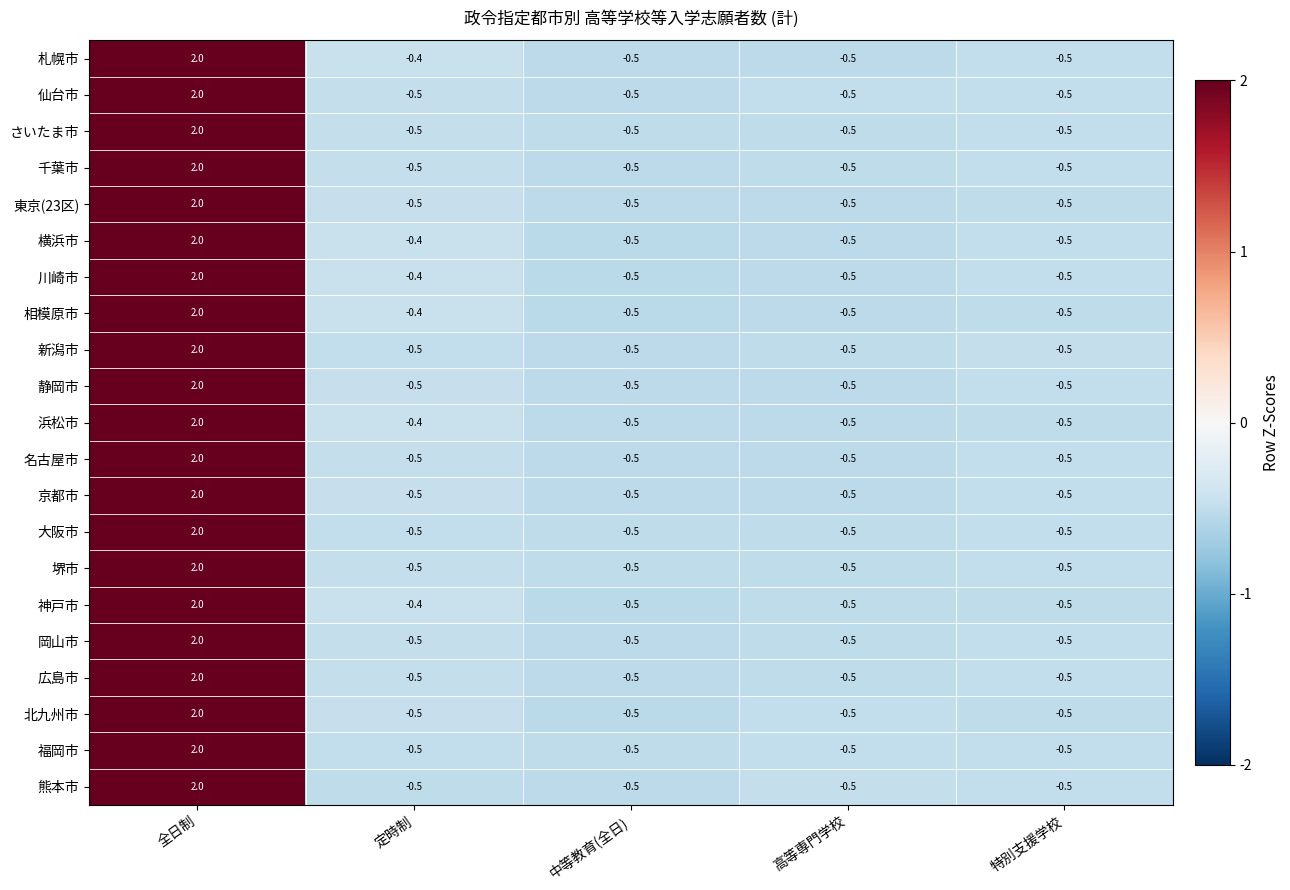

At which category is the sum across all series the highest?

全日制